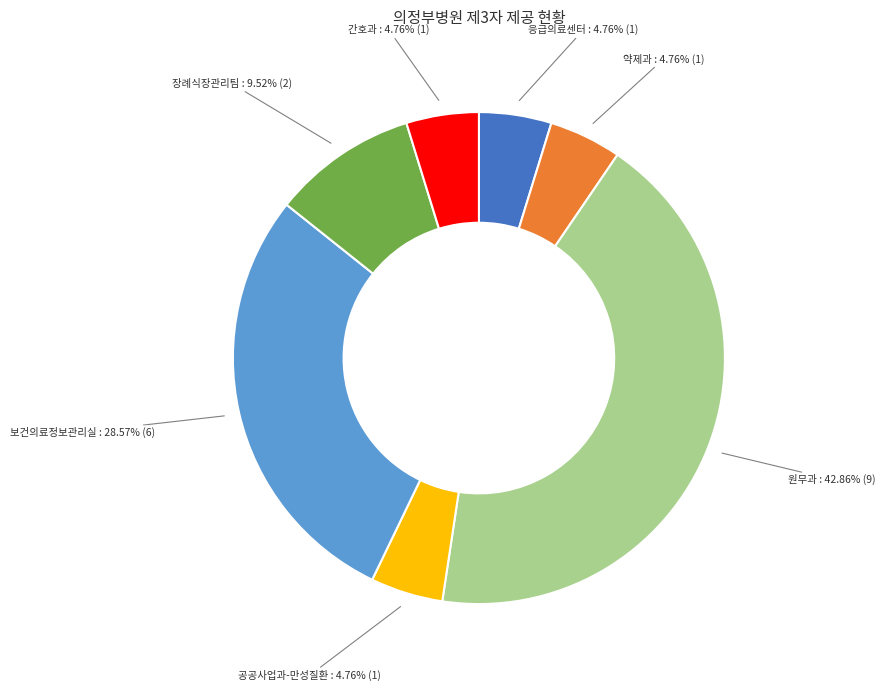

Combined, do 공공사업과-만성질환 and 보건의료정보관리실 account for over 50%?

No